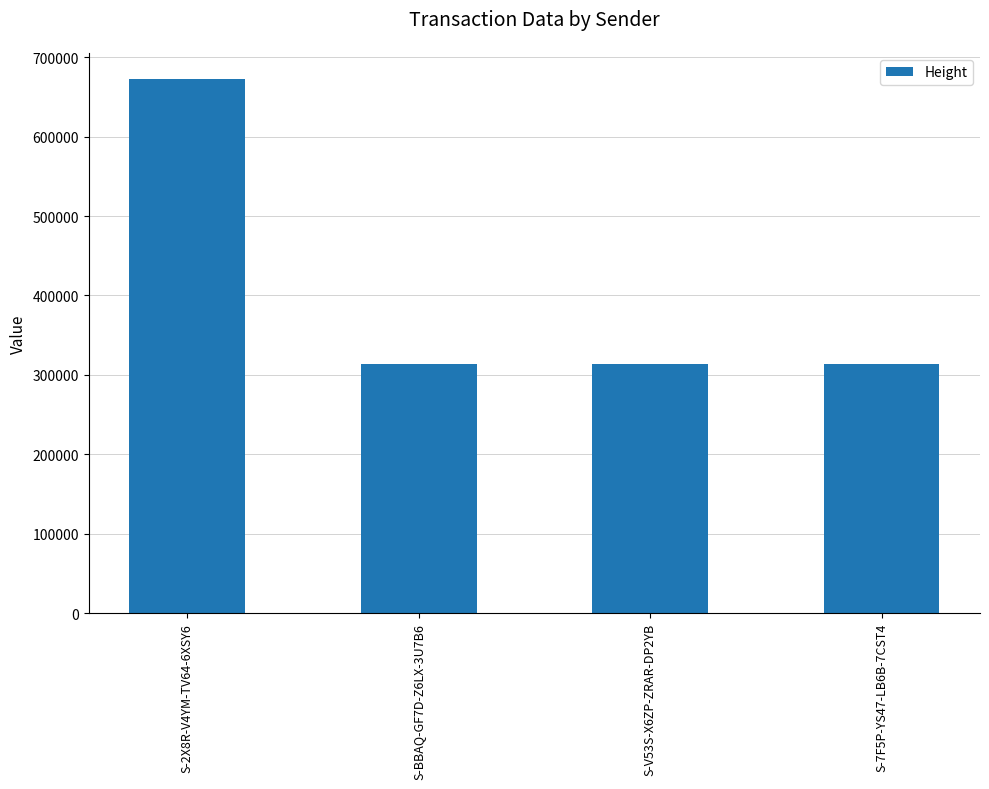

Approximately how many times larger is the value at S-2X8R-V4YM-TV64-6XSY6 compared to S-V53S-X6ZP-ZRAR-DP2YB?

2.1